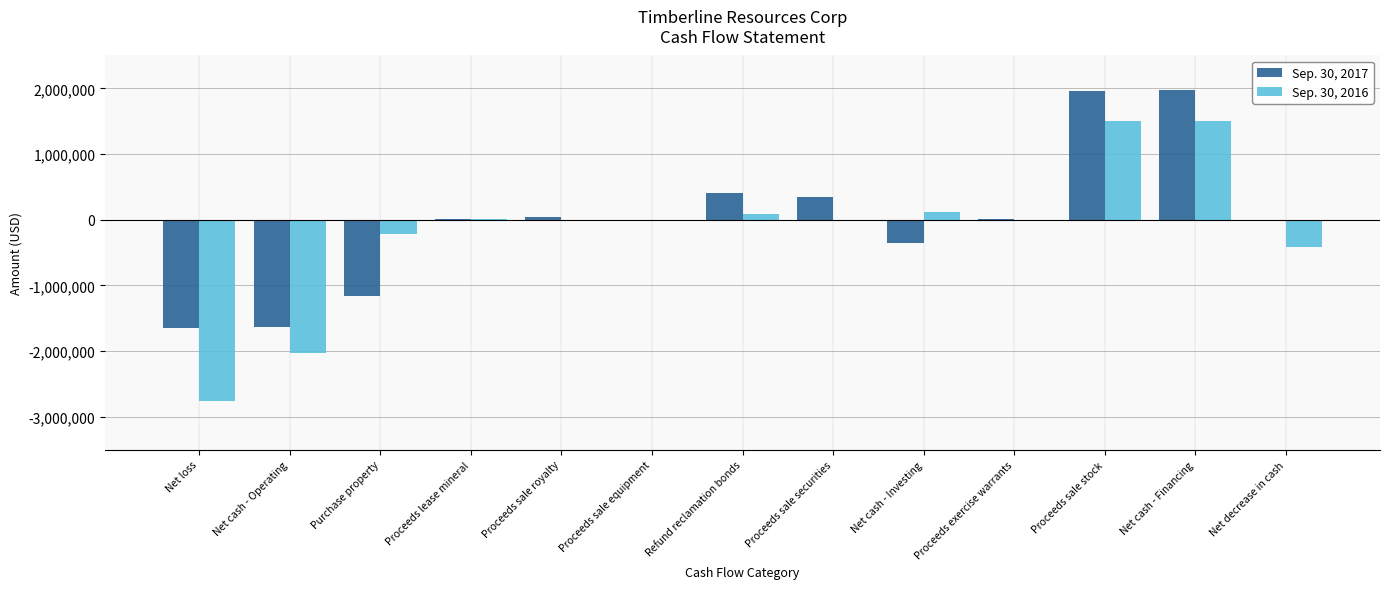

Is the value of Sep. 30, 2017 at Proceeds sale securities greater than the value of Sep. 30, 2016 at Net cash - Investing?

Yes